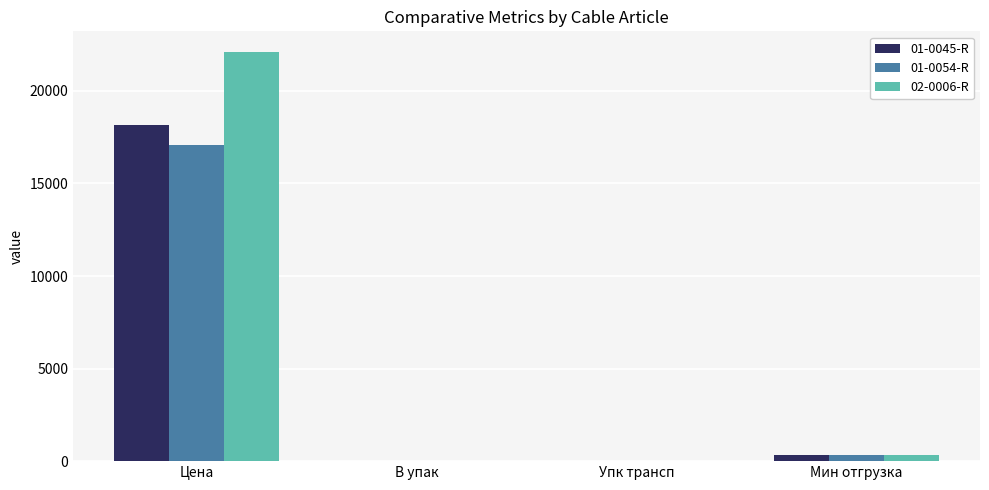

What is the sum of all 01-0045-R values?

18446.9